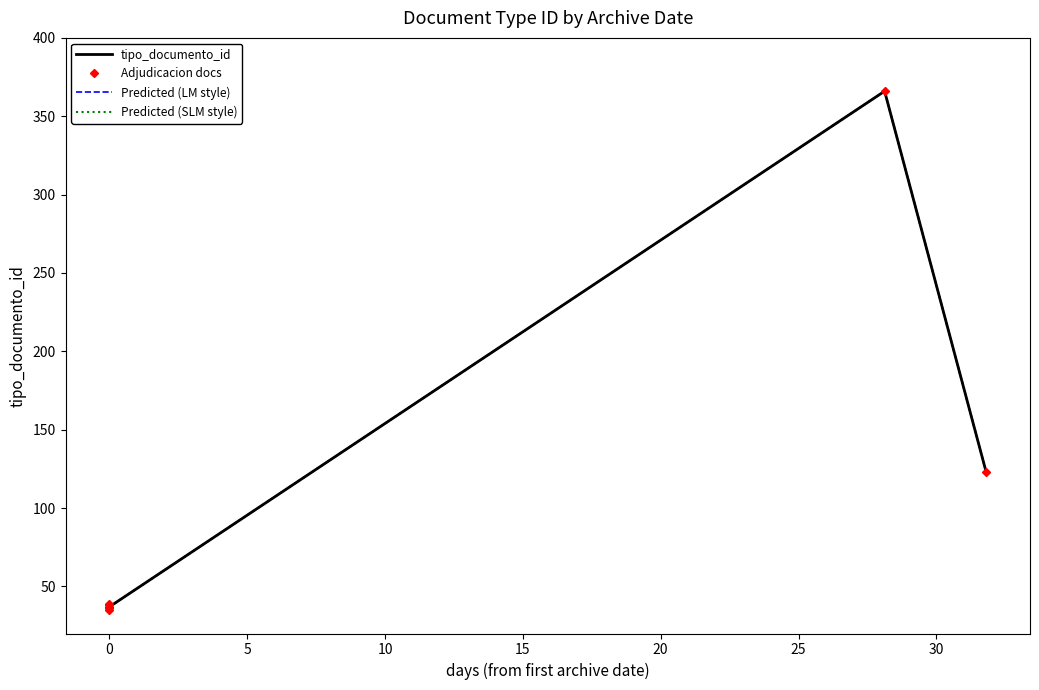

Which series has the largest total across all categories?

tipo_documento_id